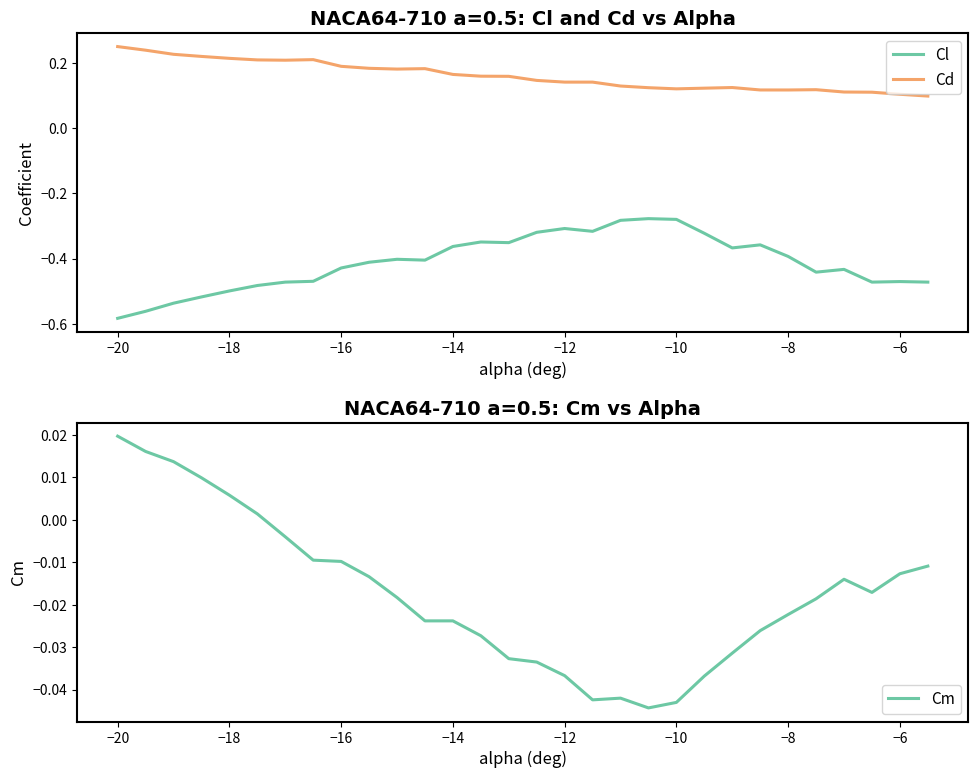

What is the difference between the maximum and minimum values in the Cm series?

0.1